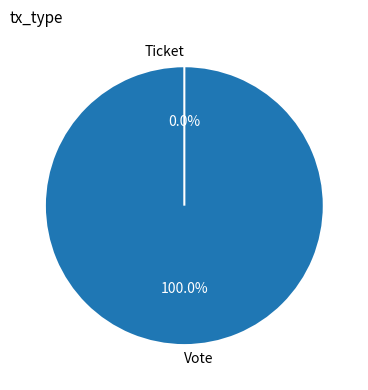

True or false: Vote accounts for 99% of the total.

False